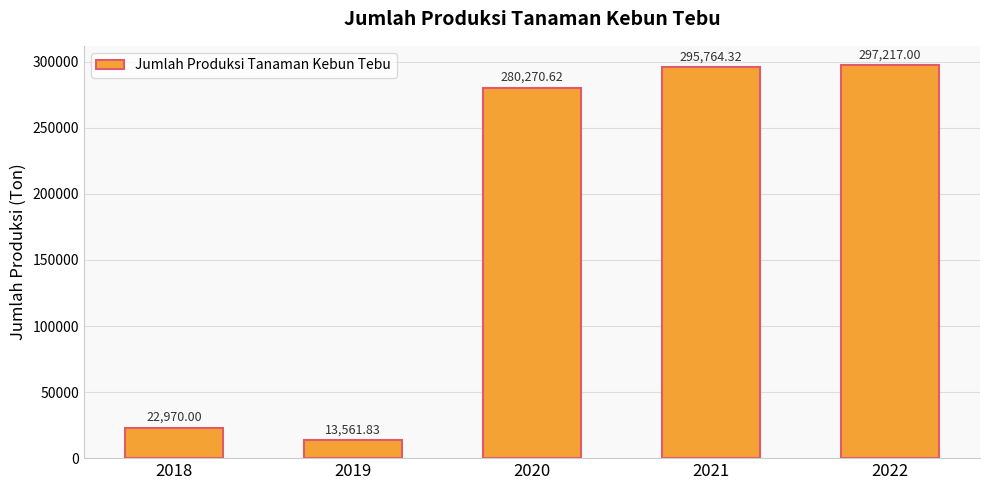

The value at 2022 is 297217.0. True or false?

True